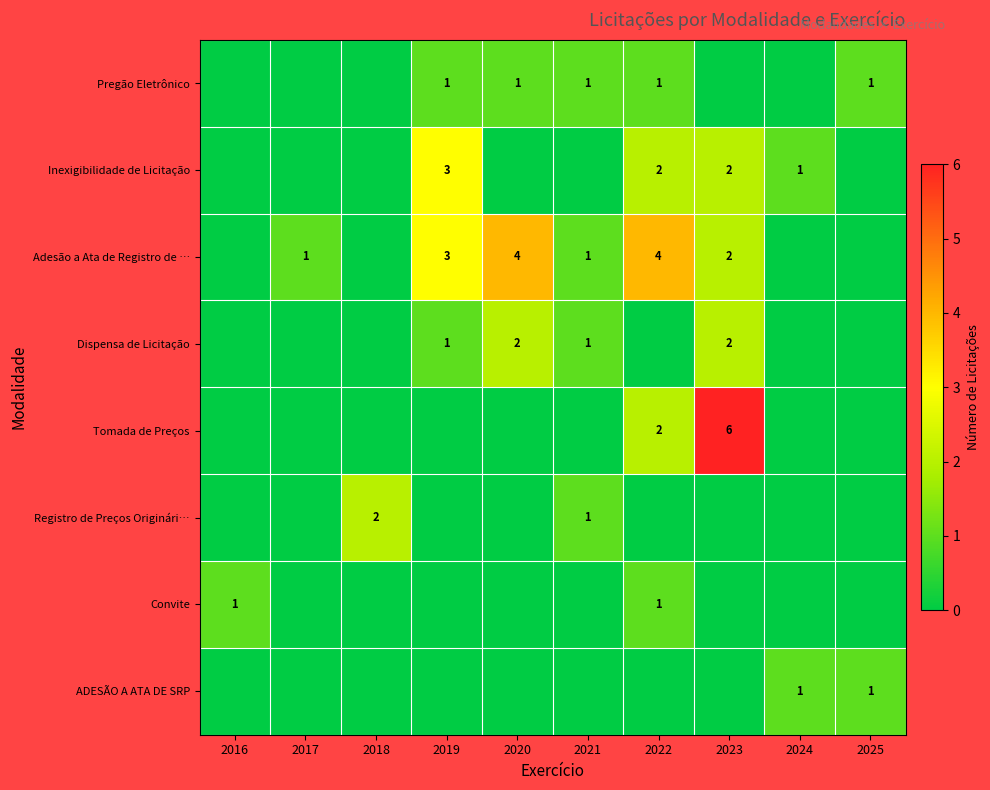

At which category is the sum across all series the highest?

2023